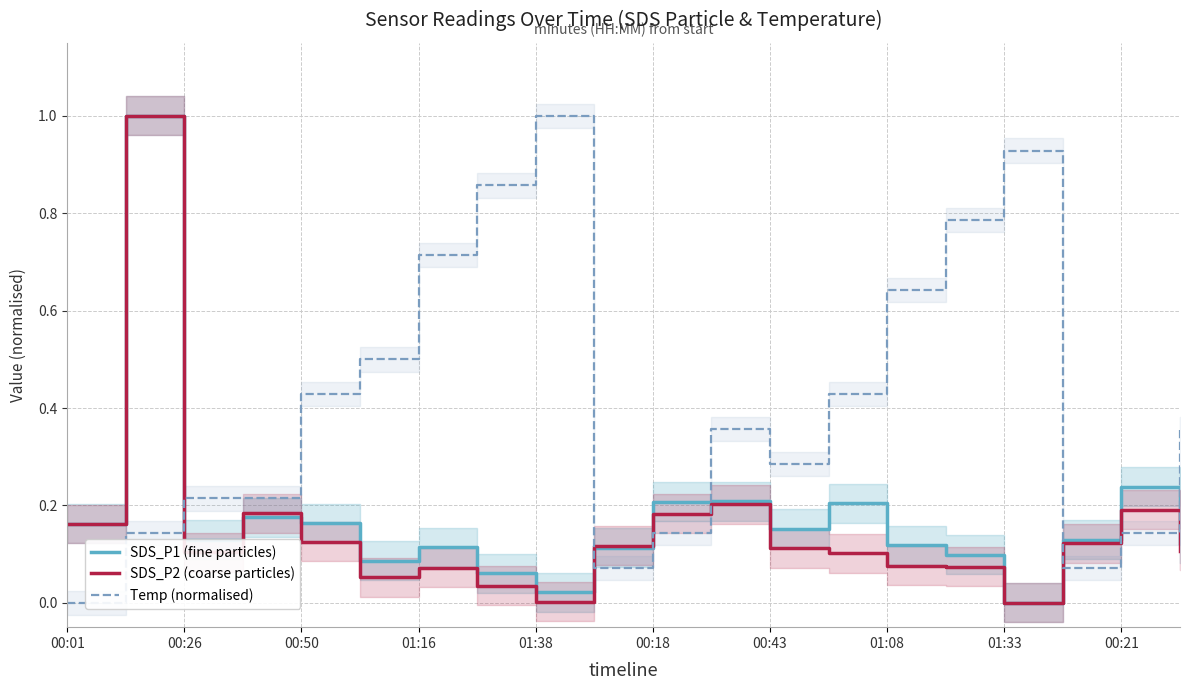

Reading left to right, list all the values displayed in this chart.

SDS_P1 (fine particles): 0.2	1.0	0.1	0.2	0.2	0.1	0.1	0.1	0.0	0.1	0.2	0.2	0.2	0.2	0.1	0.1	0.0	0.1	0.2	0.1
SDS_P2 (coarse particles): 0.2	1.0	0.1	0.2	0.1	0.1	0.1	0.0	0.0	0.1	0.2	0.2	0.1	0.1	0.1	0.1	0.0	0.1	0.2	0.1
Temp (normalised): 0.0	0.1	0.2	0.2	0.4	0.5	0.7	0.9	1.0	0.1	0.1	0.4	0.3	0.4	0.6	0.8	0.9	0.1	0.1	0.4